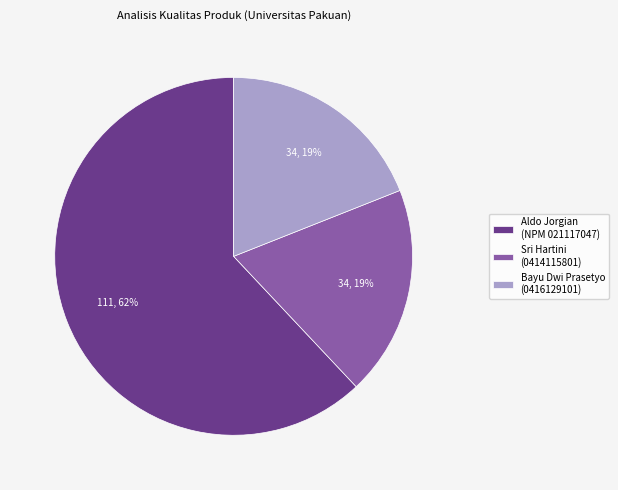

The Sri Hartini (0414115801) slice represents 31% of the pie. True or false?

False